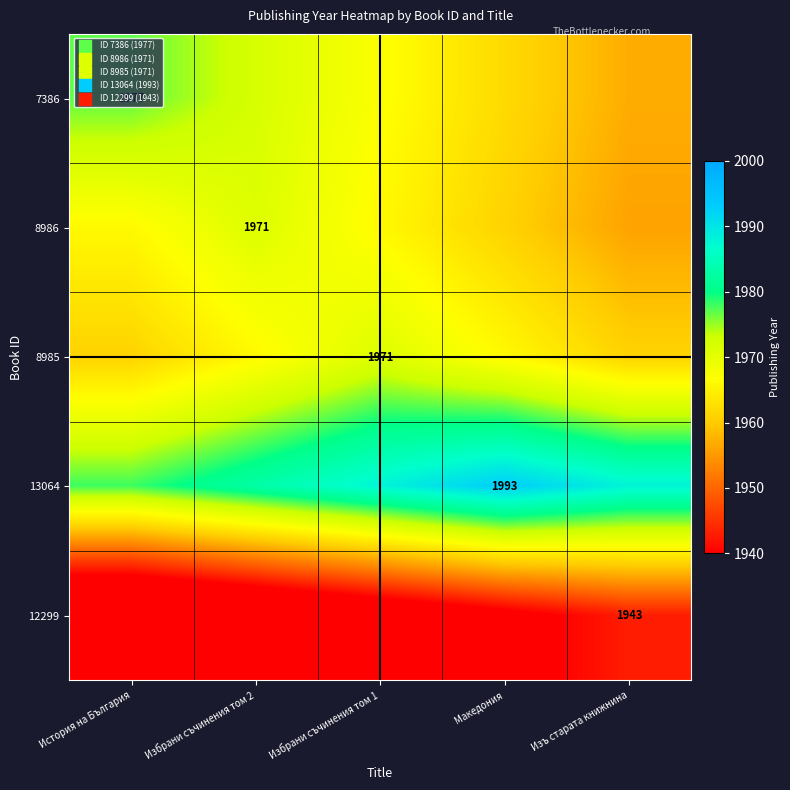

How many data points does each series have?

5